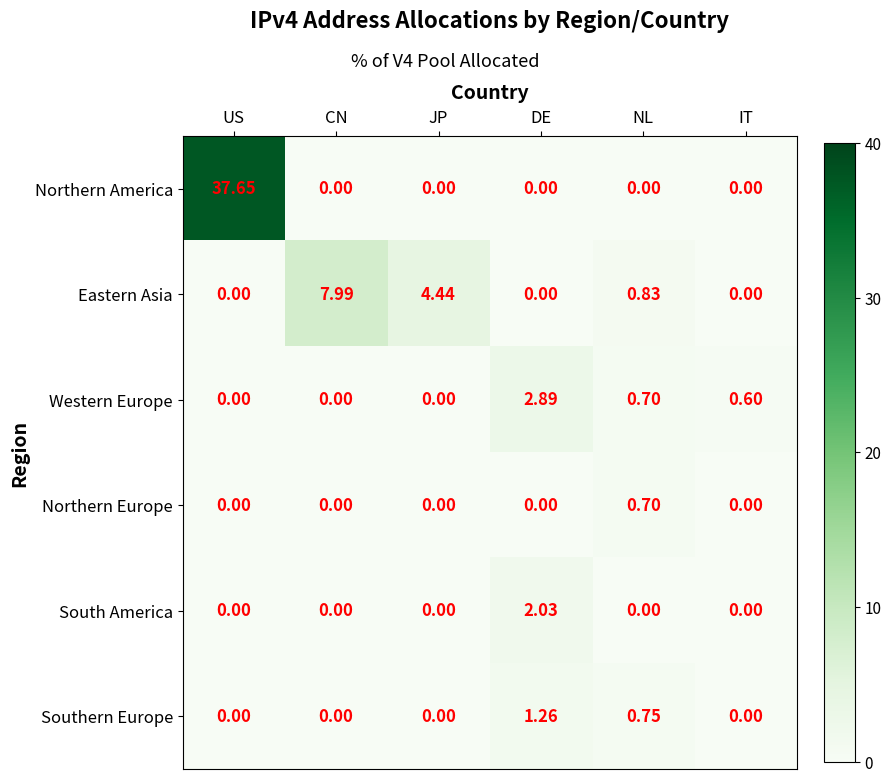

Which series has the widest spread of values?

Northern America